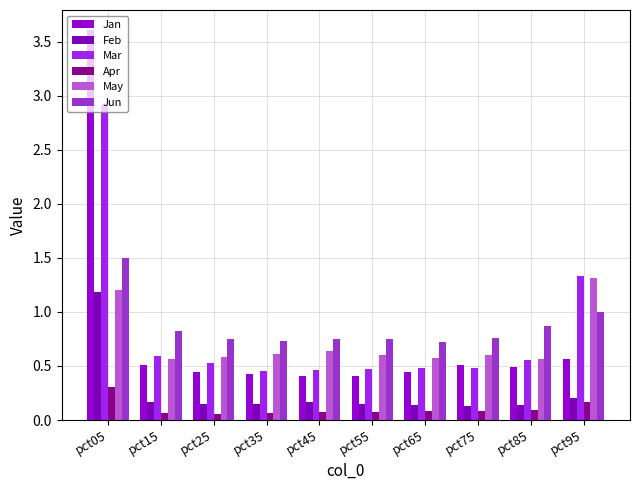

What is the value of the May bar at the 3rd from the left?

0.6